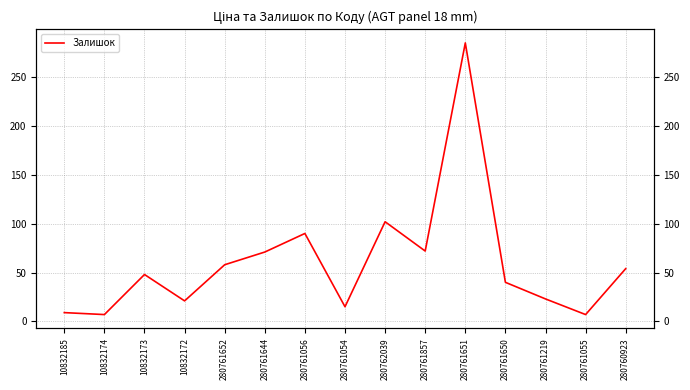

What position from the left is 10832173?

3